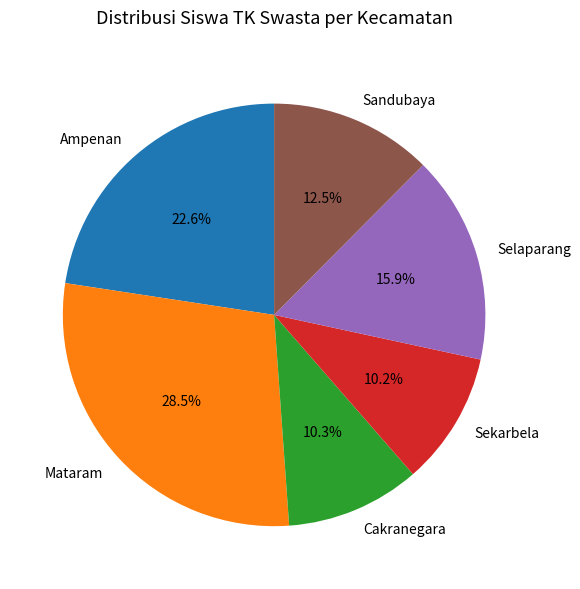

Combined, do Mataram and Selaparang account for over 50%?

No